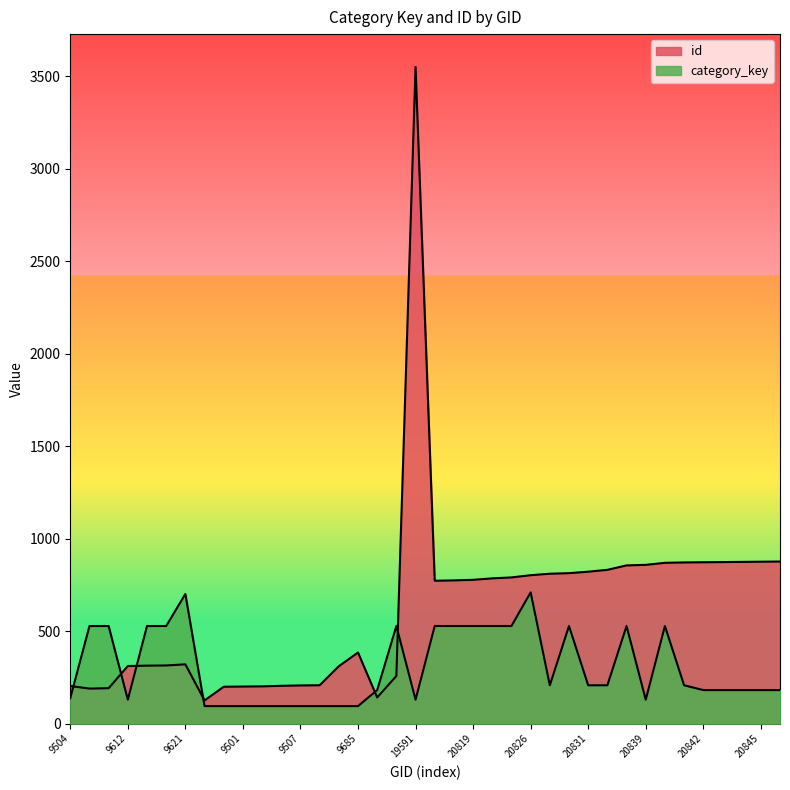

What is the difference between the category_key values at 9612 and 9507?

34.6